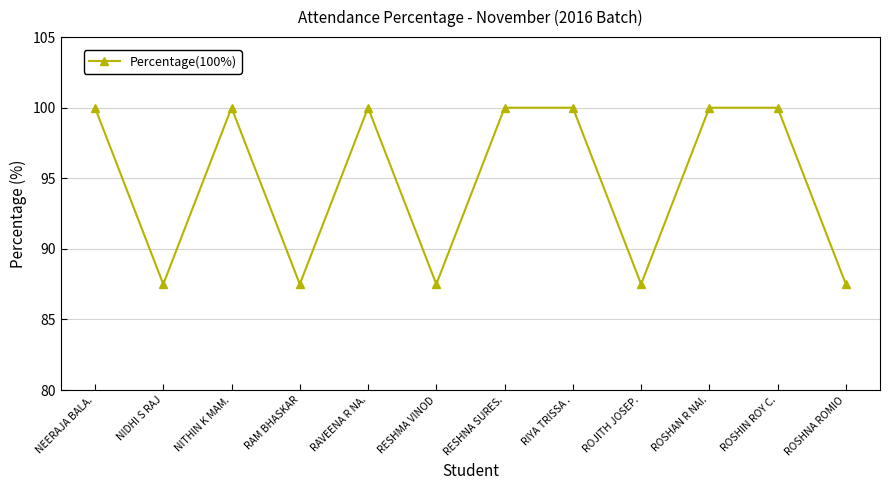

Reading left to right, transcribe all the data shown in this chart.

100.0	87.5	100.0	87.5	100.0	87.5	100.0	100.0	87.5	100.0	100.0	87.5